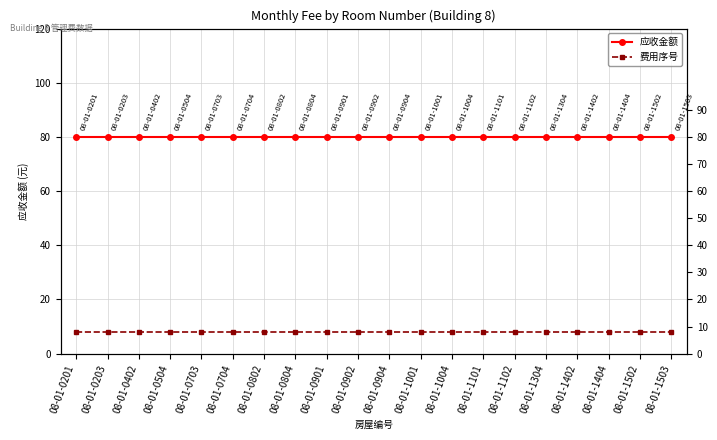

True or false: 费用序号 and 应收金额 intersect in this chart.

False